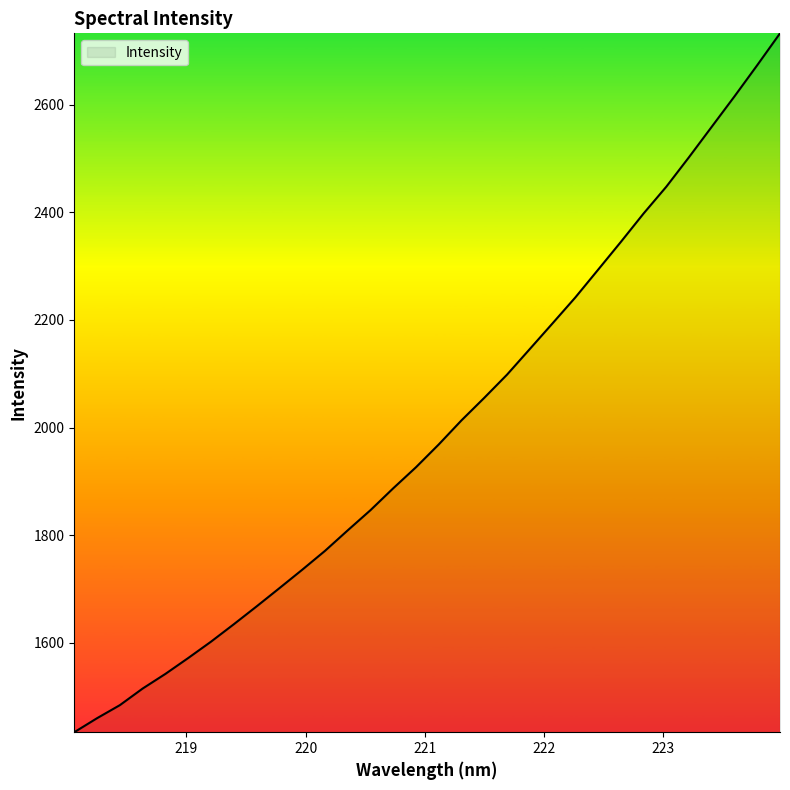

What is the greatest value displayed?

2732.8